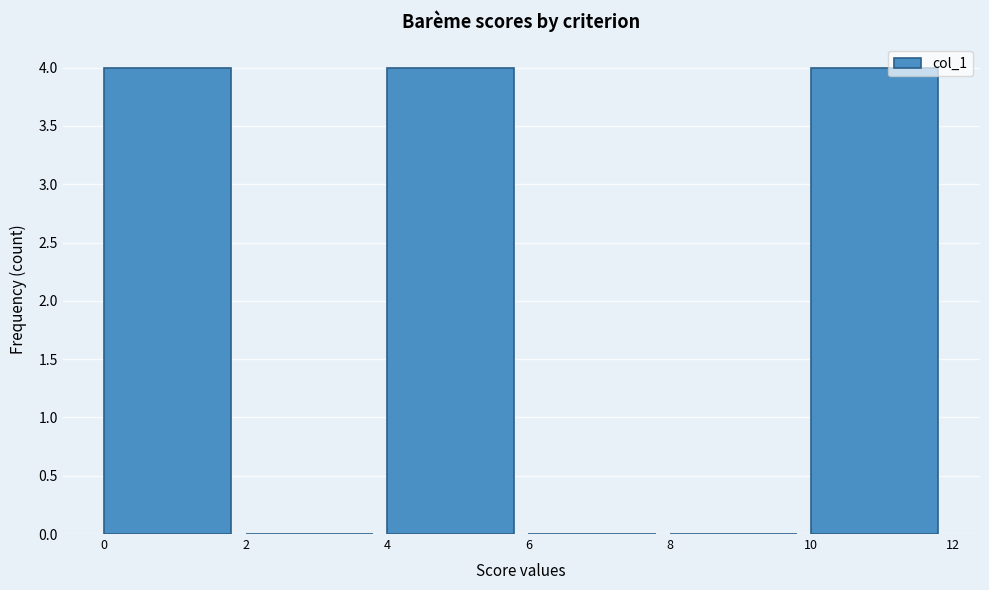

Reading left to right, list every bar in this chart as the range it spans on the x-axis followed by its height. The values are not printed on the chart, so give them approximately, as read against the axis.

0 to 2: 4
2 to 4: 0
4 to 6: 4
6 to 8: 0
8 to 10: 0
10 to 12: 4